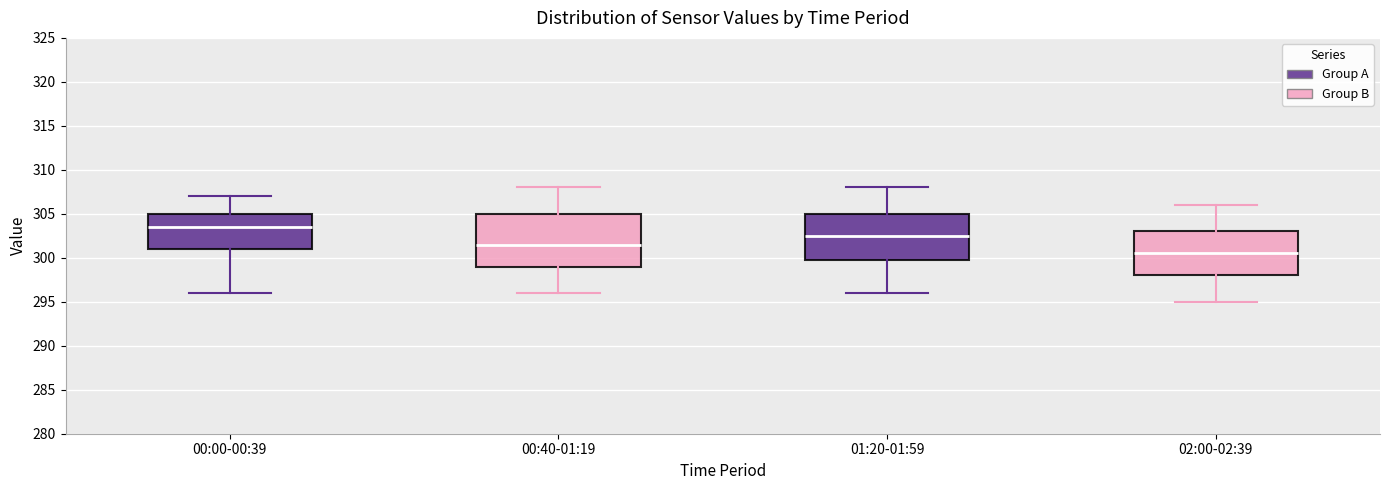

Reading left to right, read every box against the y-axis: the position of its median line, the range the box covers, and the ends of its whiskers. The values are not printed on the chart, so give them approximately, as read against the axis.

00:00-00:39: median 303.5, box 301.0 to 305.0, whiskers 296.0 to 307.0
00:40-01:19: median 301.5, box 299.0 to 305.0, whiskers 296.0 to 308.0
01:20-01:59: median 302.5, box 300.0 to 305.0, whiskers 296.0 to 308.0
02:00-02:39: median 300.5, box 298.0 to 303.0, whiskers 295.0 to 306.0